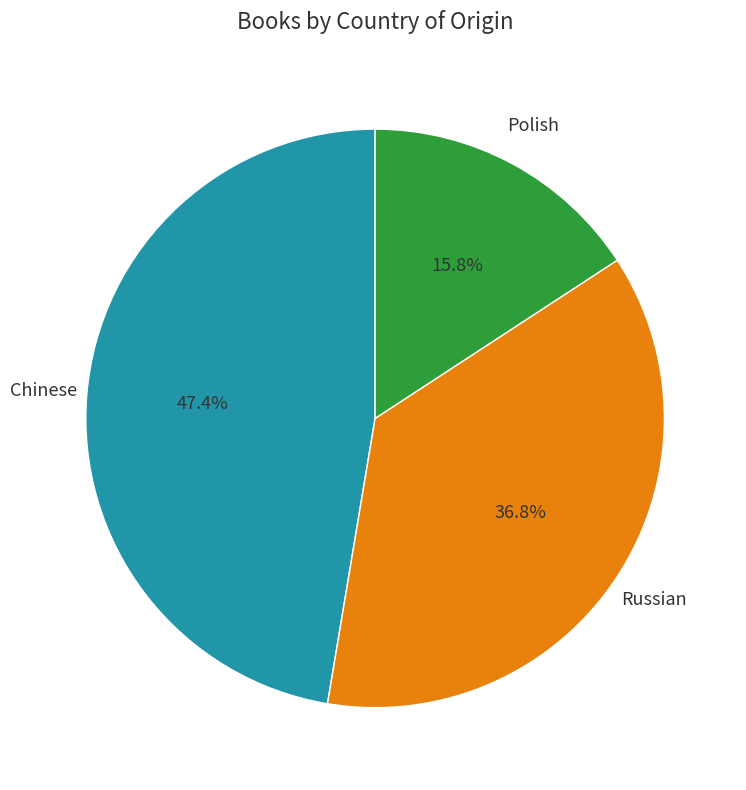

Is there a majority slice in this chart?

No